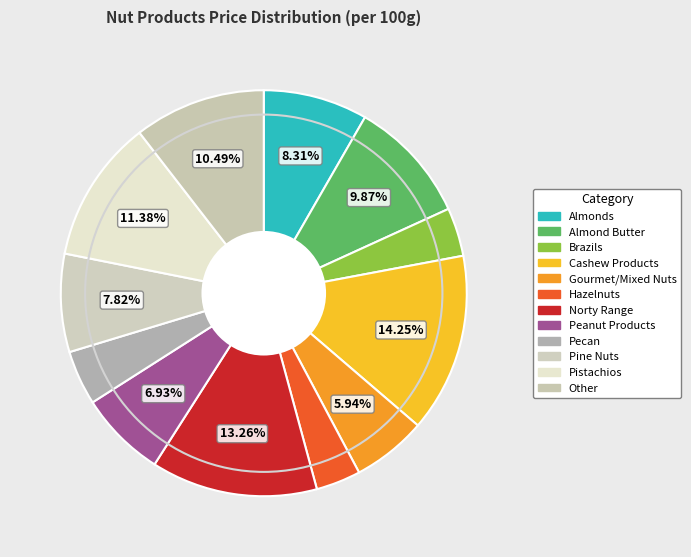

How many segments does this pie chart have?

12